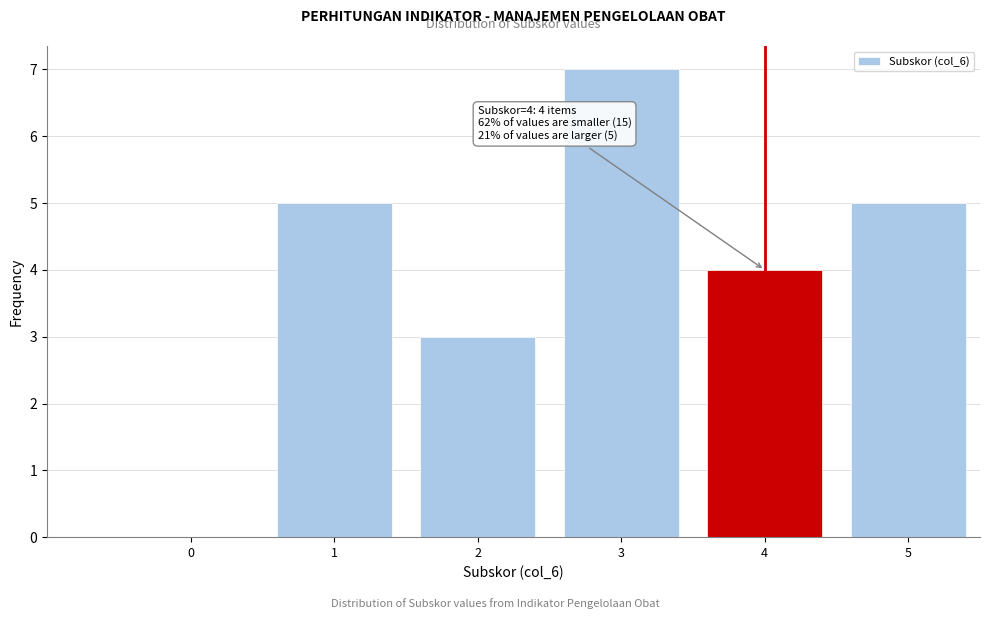

Reading left to right, transcribe all the data shown in this chart.

0=0	1=5	2=3	3=7	4=4	5=5